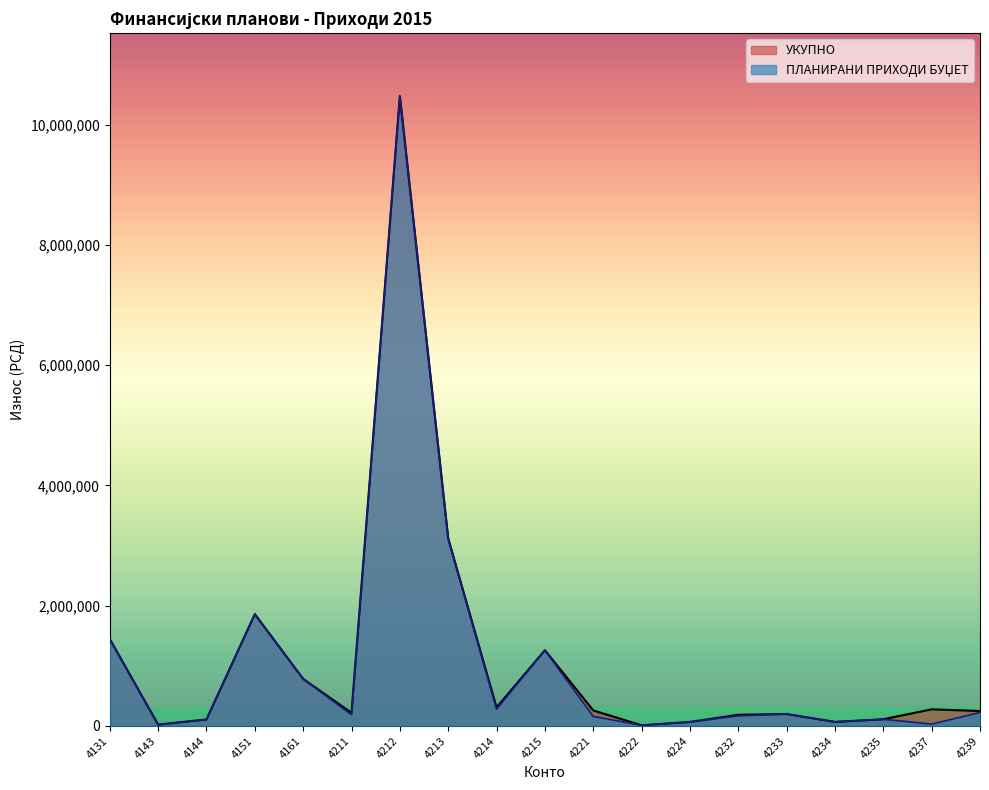

True or false: ПЛАНИРАНИ ПРИХОДИ БУЏЕТ and УКУПНО cross at least once.

False